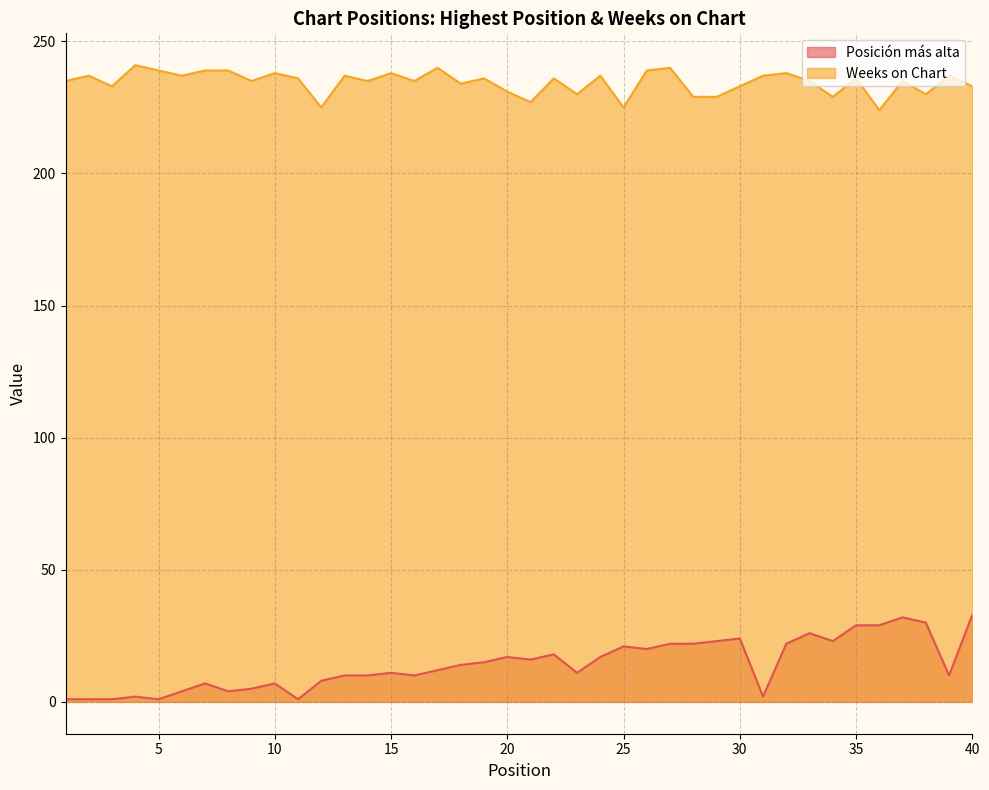

What is the spread (max minus min) of values at 32?

216